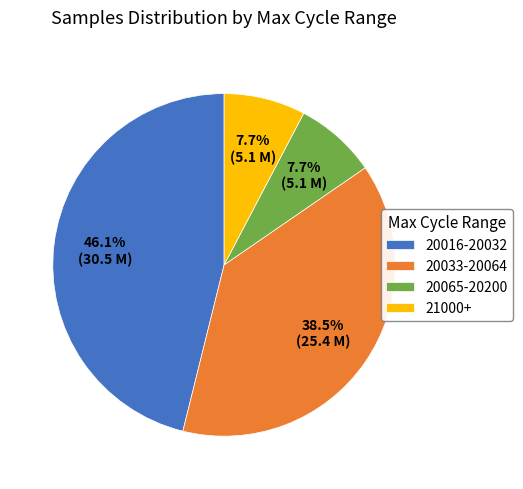

Between 20016-20032 and 20033-20064, which is larger?

20016-20032